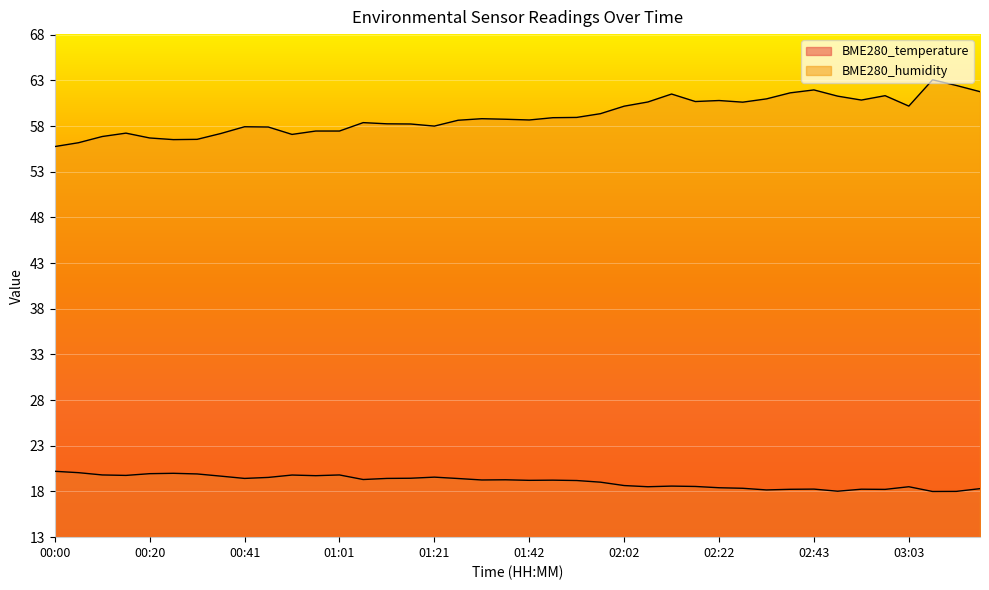

Between 00:51 and 01:57, which is larger?

00:51